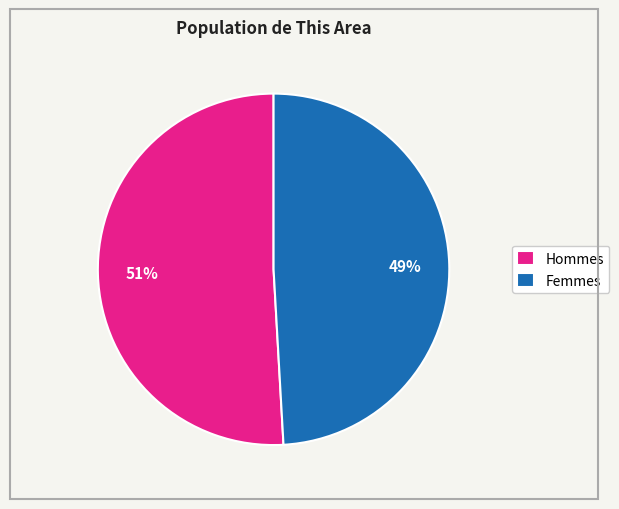

The Femmes slice represents 49% of the pie. True or false?

True